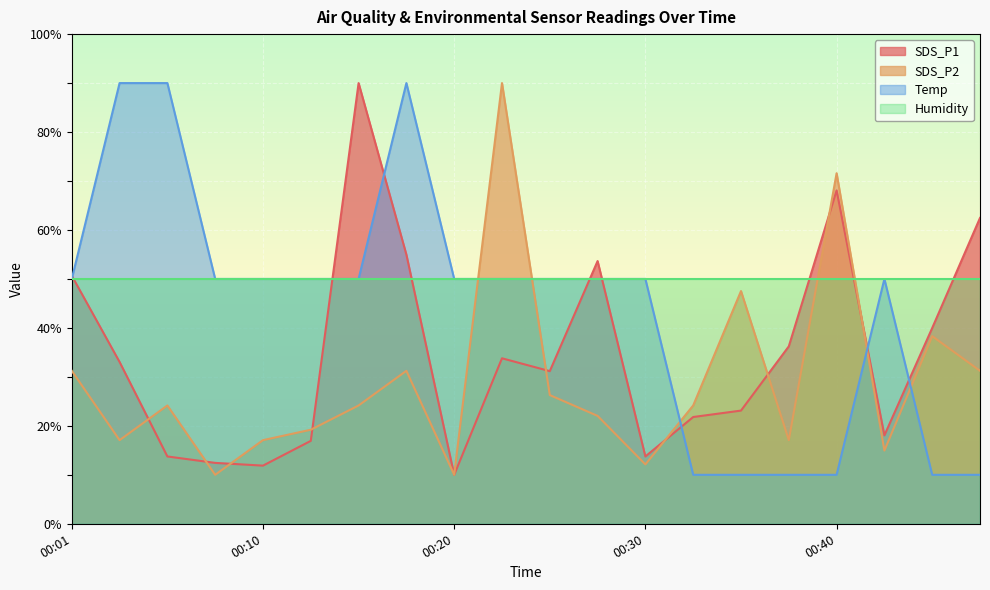

How many intersections are there between SDS_P1 and Temp?

8